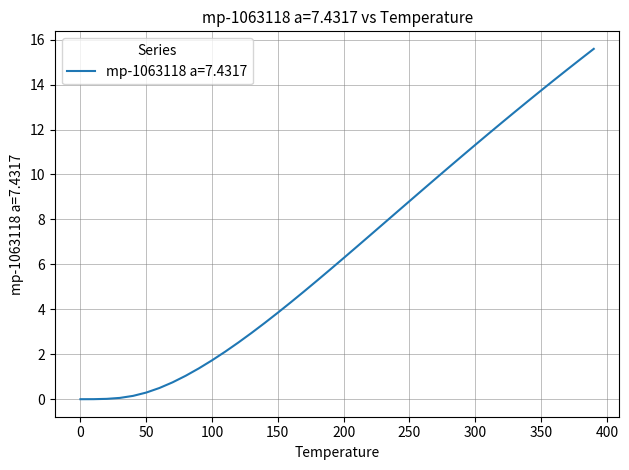

What is the difference between the maximum and minimum values?

15.6